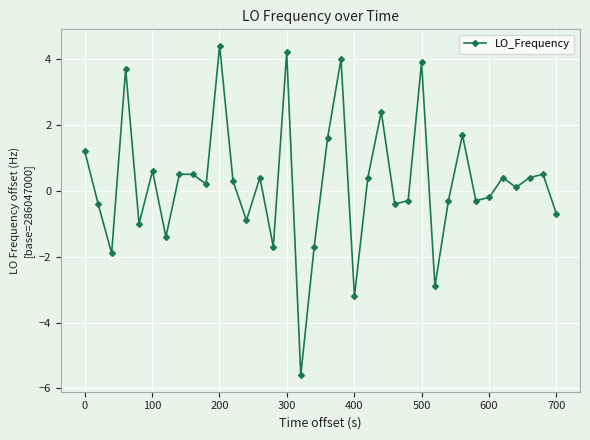

How many categories are shown in the chart?

36